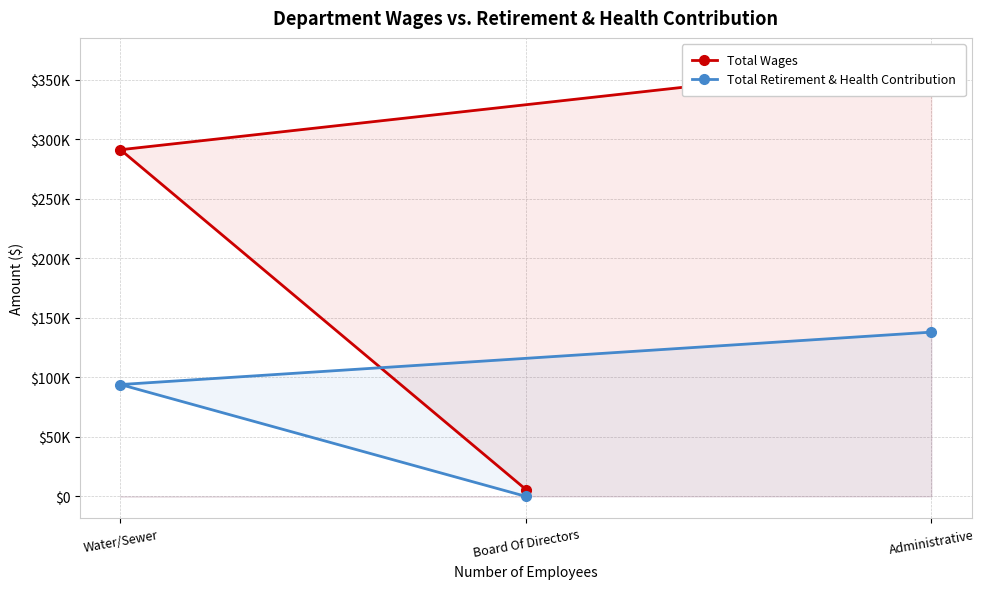

How many data points in Total Wages are less than 291328?

1